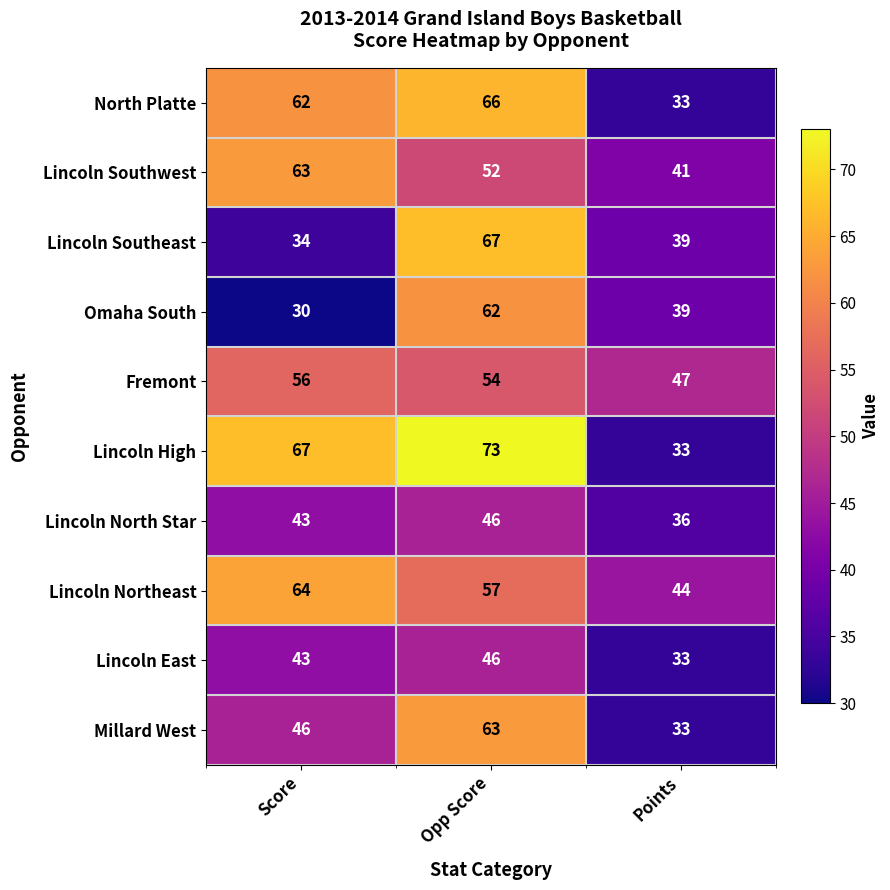

Between Opp Score and Points, which series saw the biggest shift?

Lincoln High